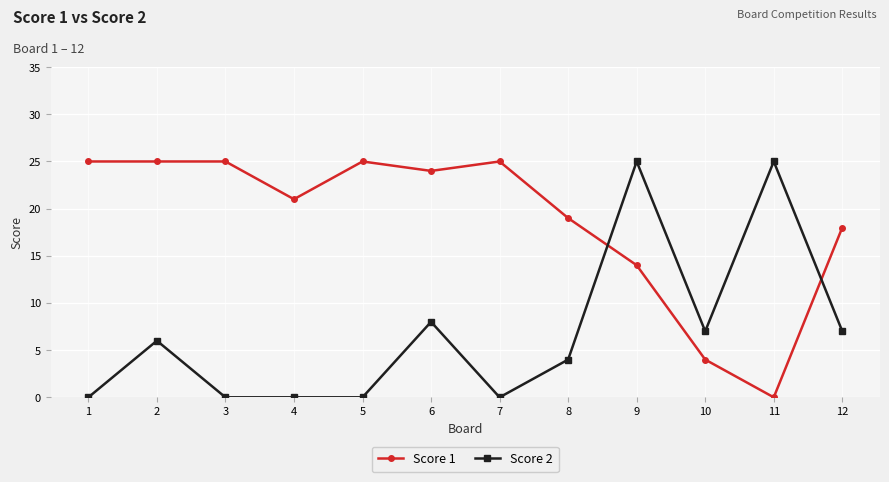

Reading left to right, what are all the values shown in this chart?

Score 1: 1=25	2=25	3=25	4=21	5=25	6=24	7=25	8=19	9=14	10=4	11=0	12=18
Score 2: 1=0	2=6	3=0	4=0	5=0	6=8	7=0	8=4	9=25	10=7	11=25	12=7